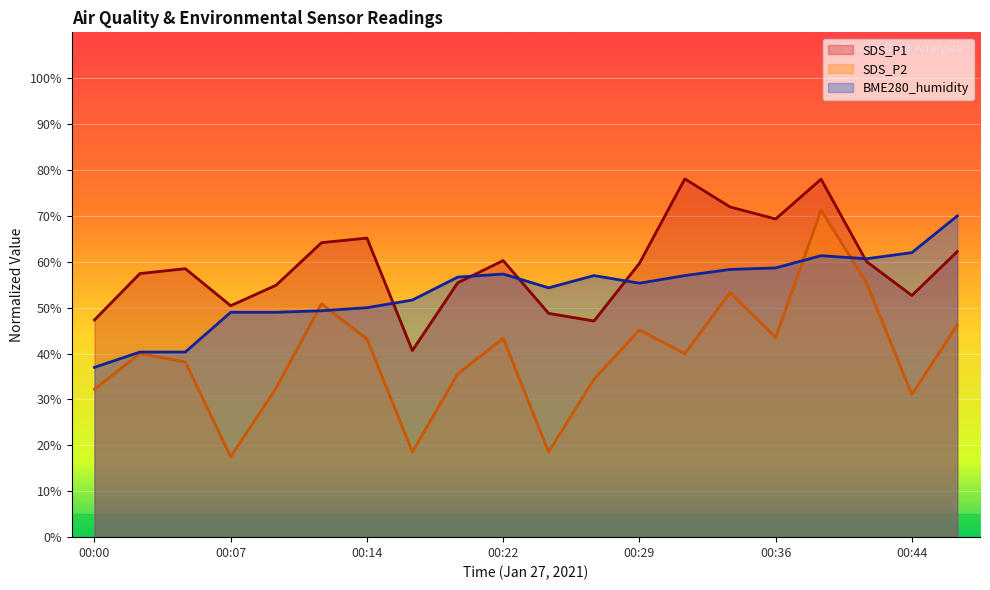

The SDS_P2 series shows 8.6 at 00:14. True or false?

False